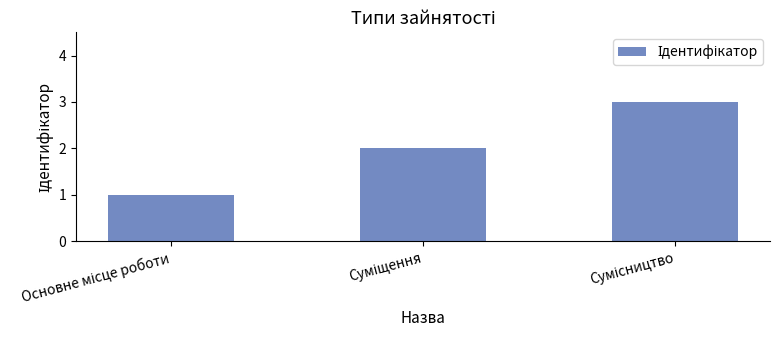

What is the sum of all values?

6